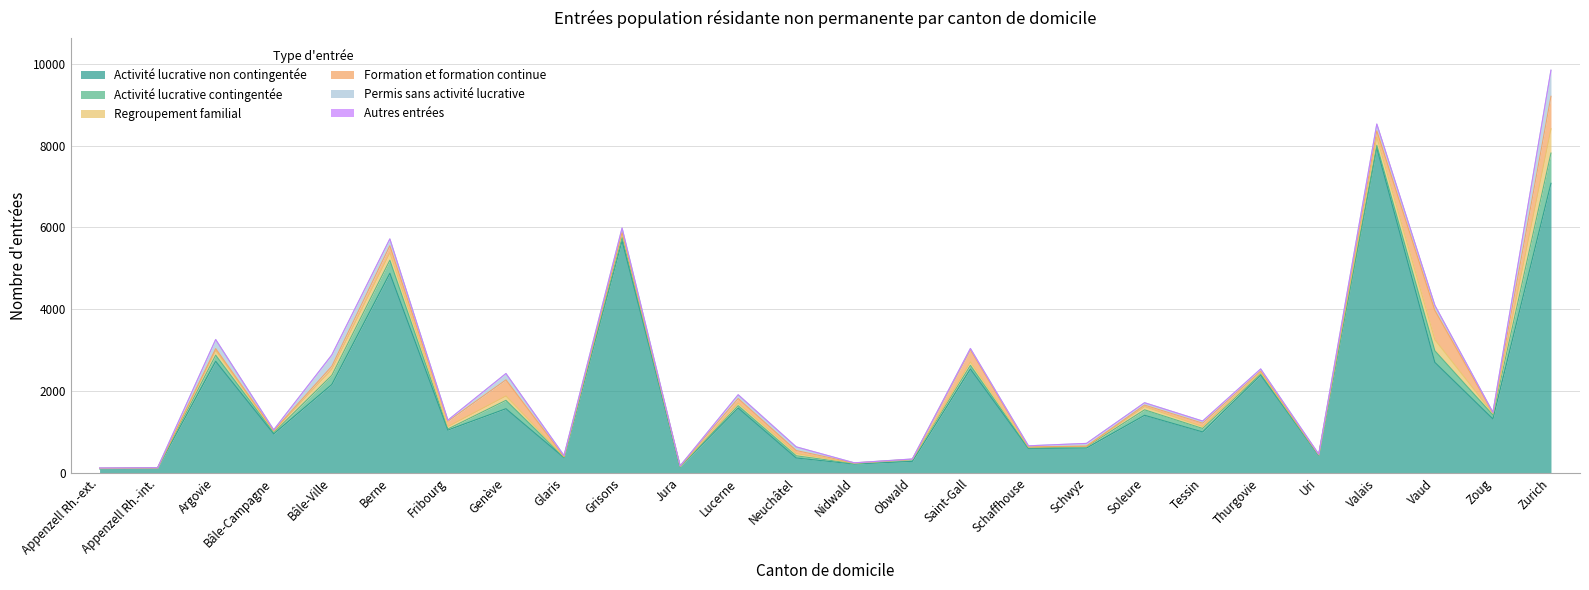

Count the number of data series in this chart.

6